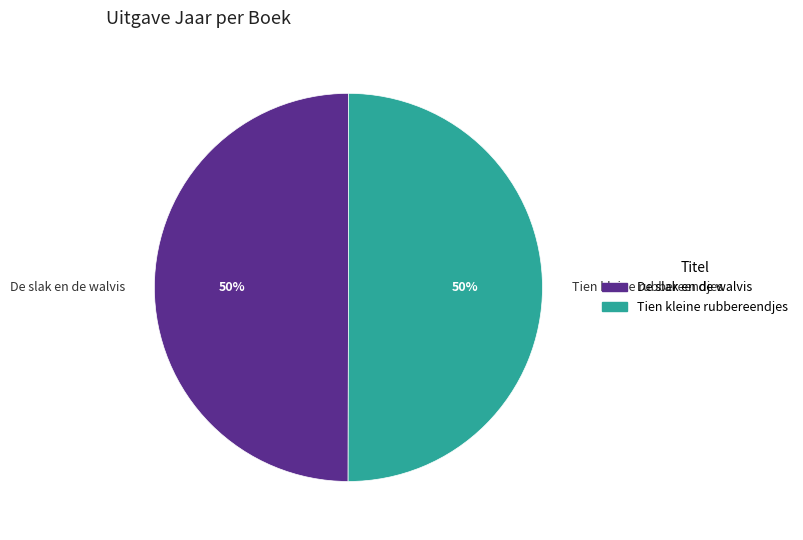

Do Tien kleine rubbereendjes and De slak en de walvis together represent more than half of the pie?

Yes